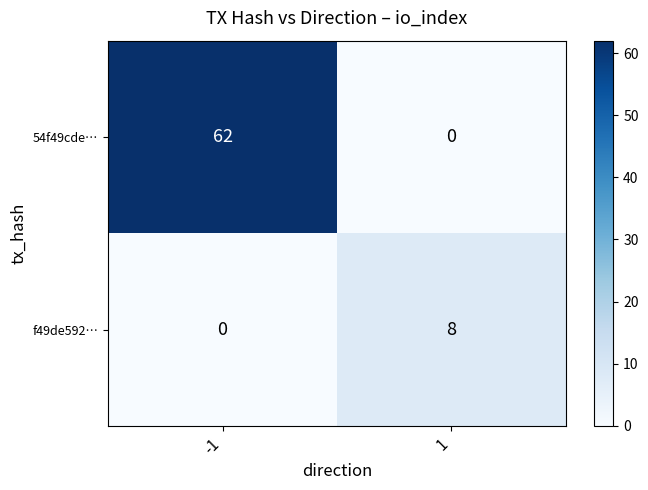

The f49de592… series shows 2 at 1. True or false?

False